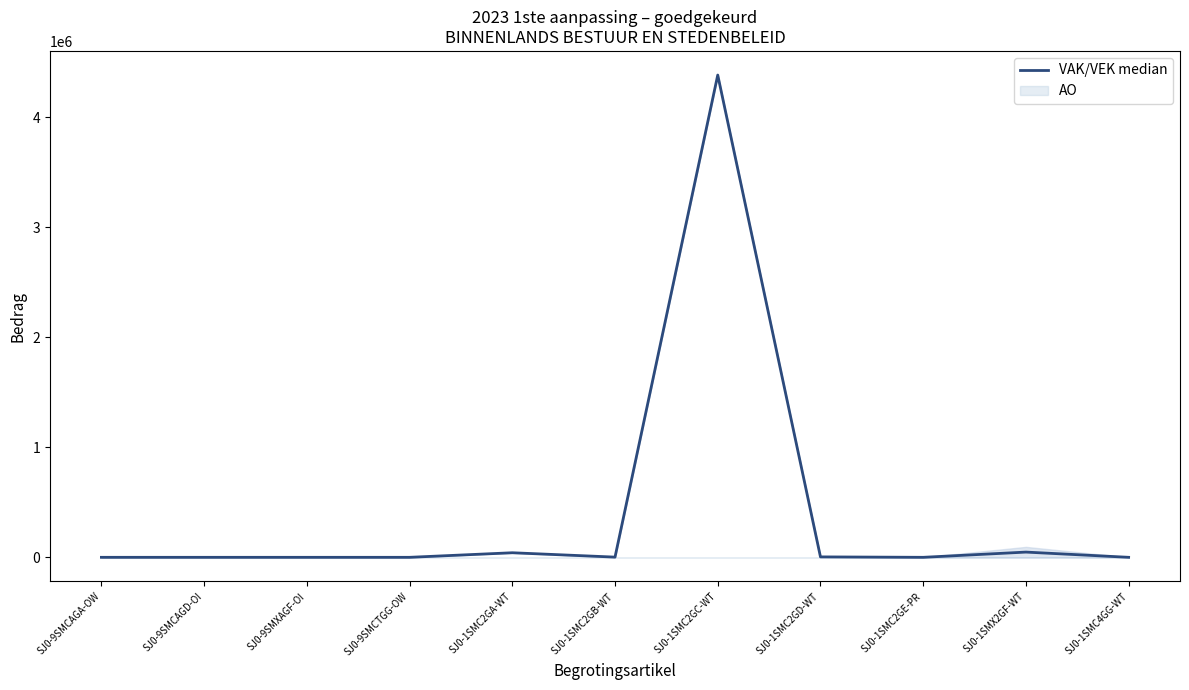

True or false: the data shows 1578320 at SJ0-9SMCAGA-OW.

False